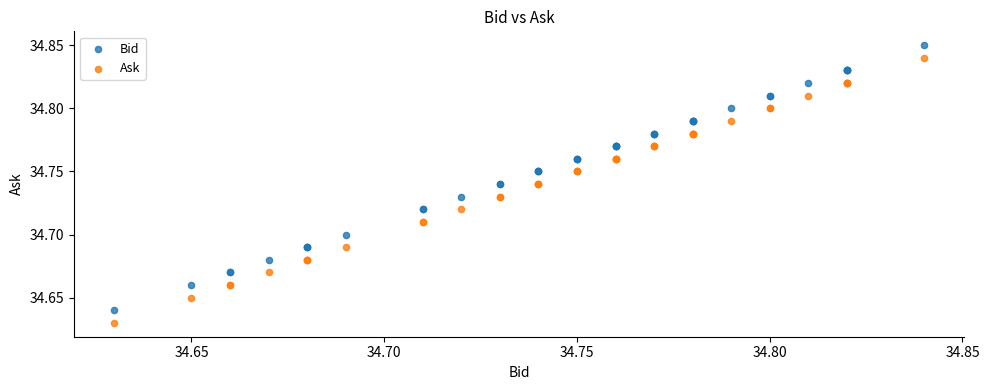

Which series reaches the maximum Y coordinate?

Bid